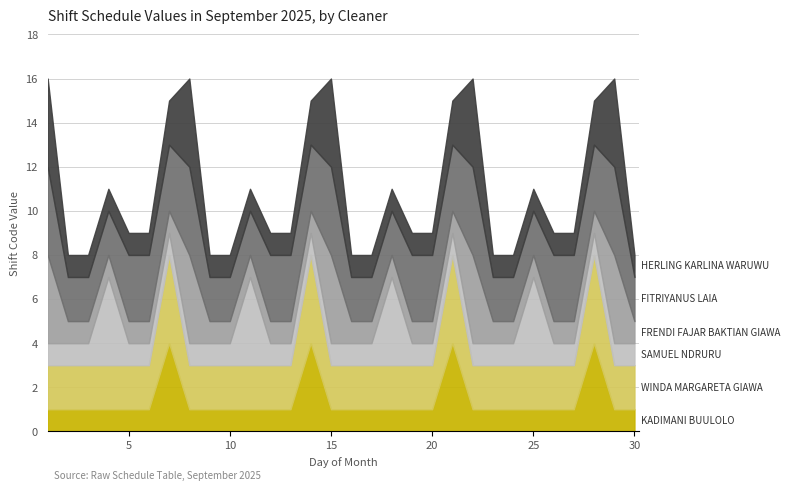

What is the total value across all series at 5?

9